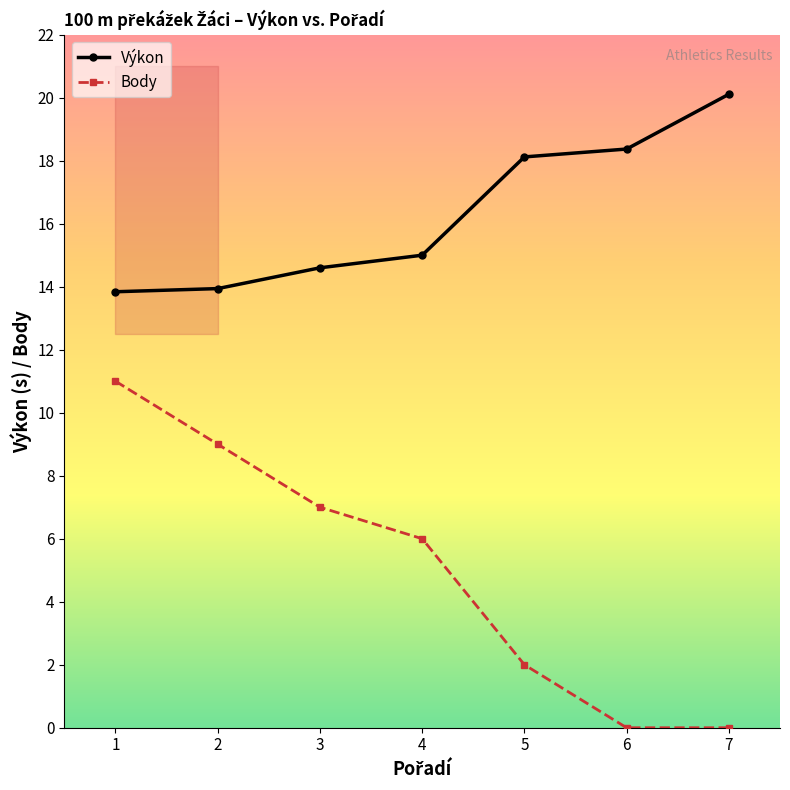

At which label does Výkon first exceed 15?

5